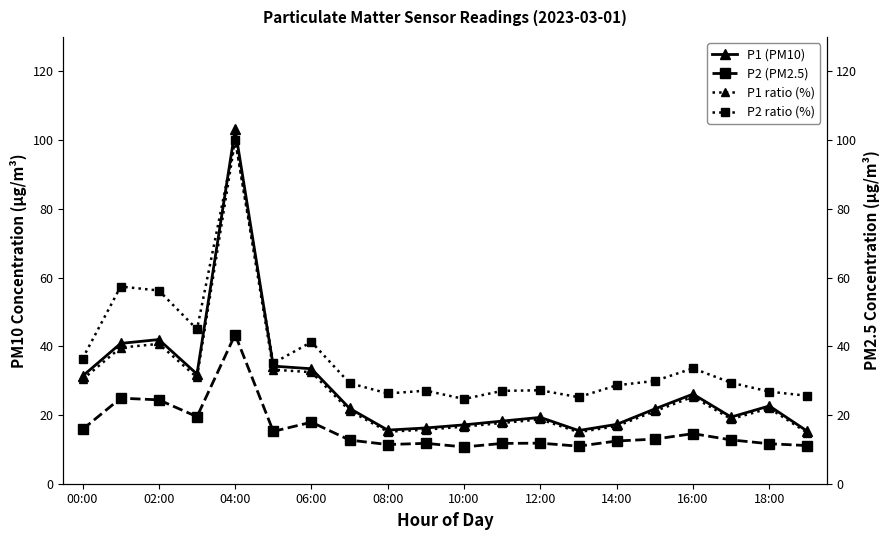

Is it true that P1 (PM10) equals 8.2 at 14:00?

False